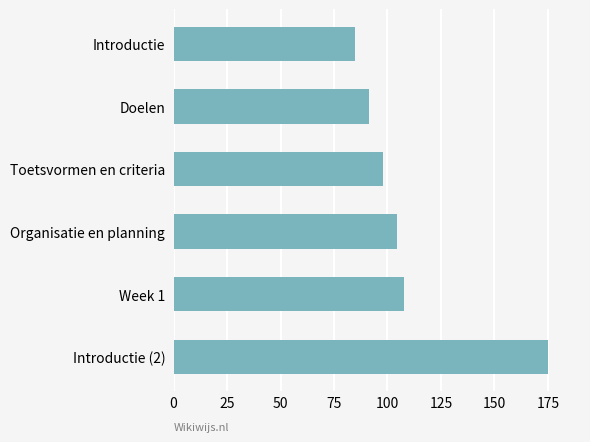

List the labels in order of value, smallest first.

Introductie, Doelen, Toetsvormen en criteria, Organisatie en planning, Week 1, Introductie (2)